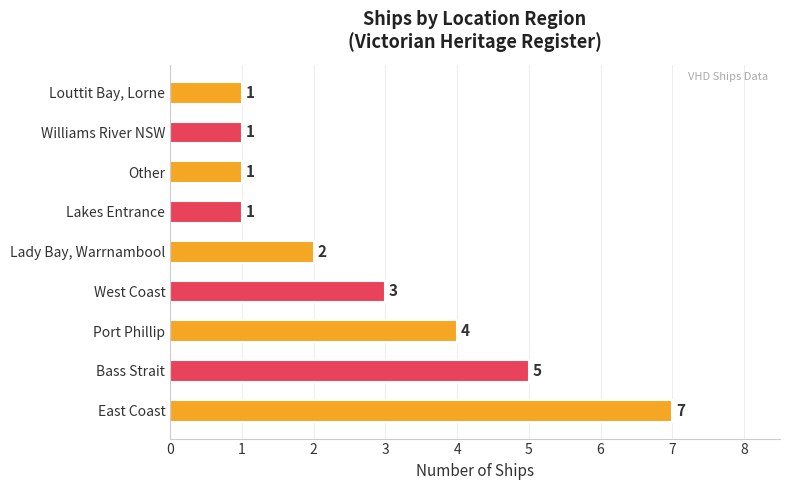

Count the values in the range 1 to 4.

7